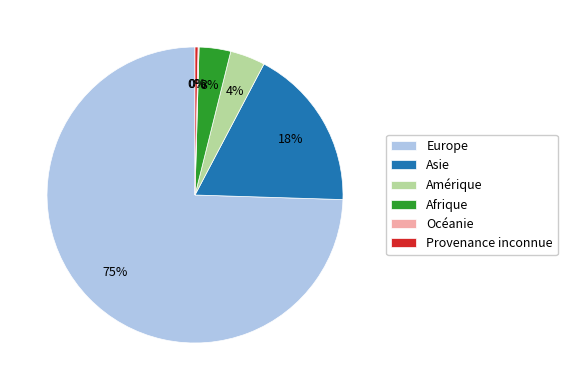

Is there any slice that represents more than half of the pie?

Yes